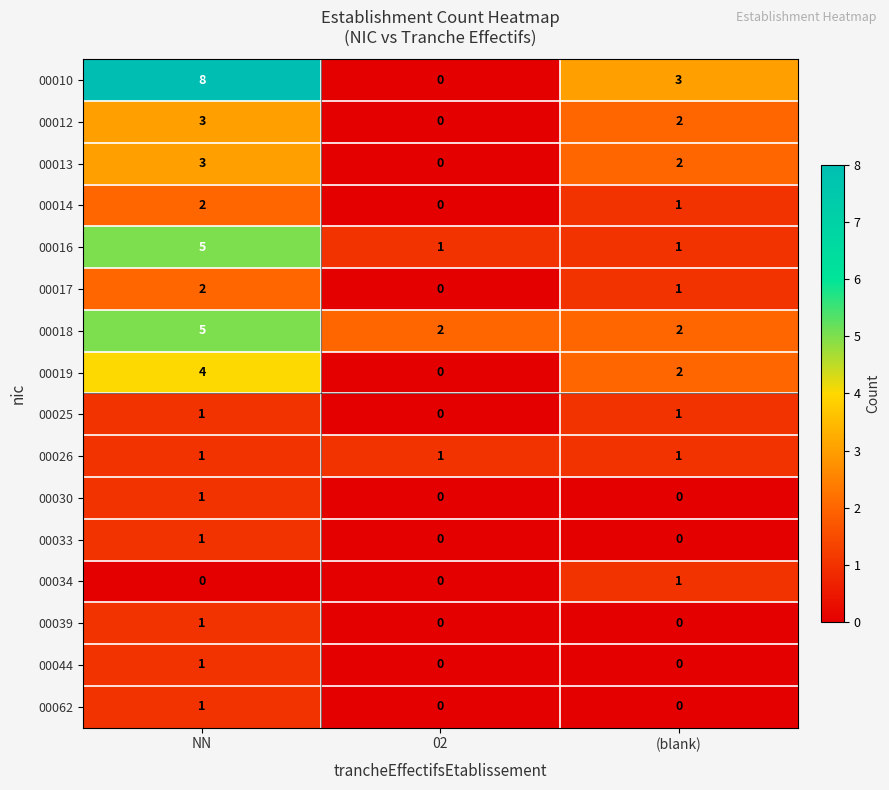

Is it true that 00039 equals 1 at (blank)?

False